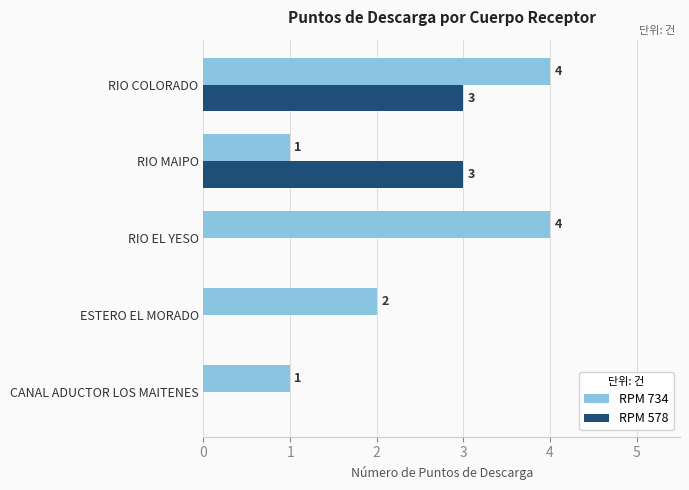

How many data points in RPM 578 are above 0?

2